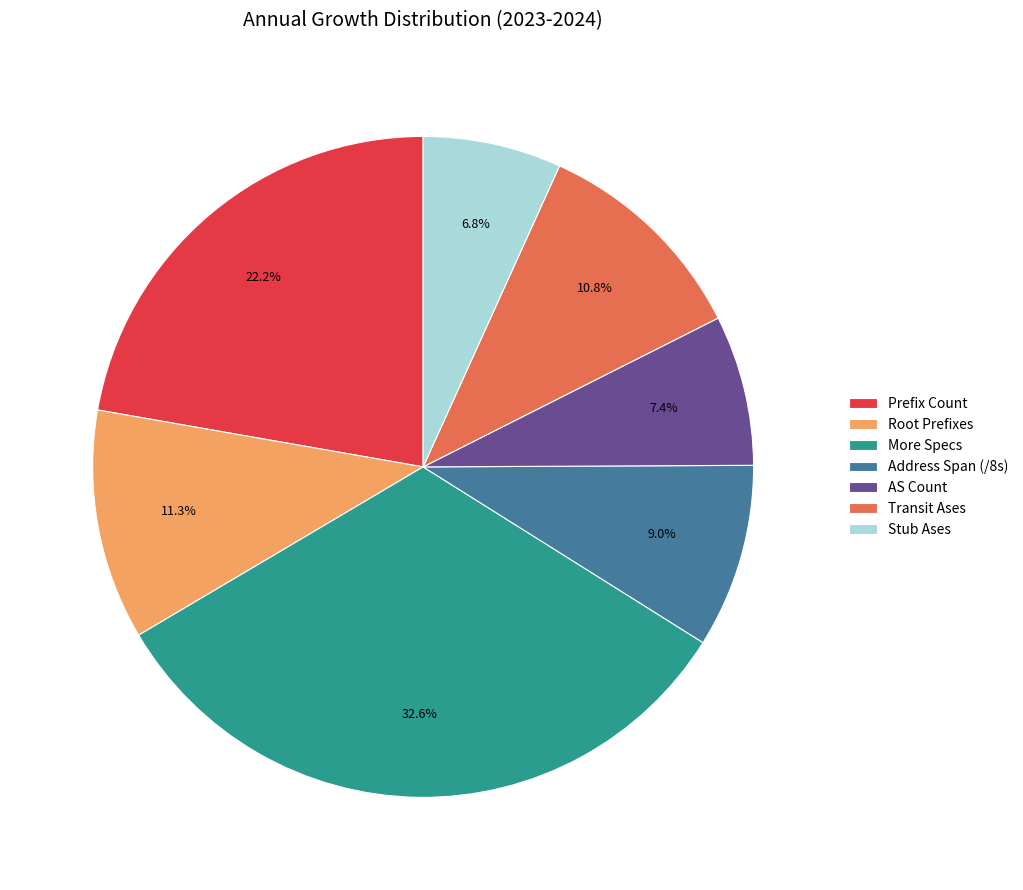

How many segments does this pie chart have?

7